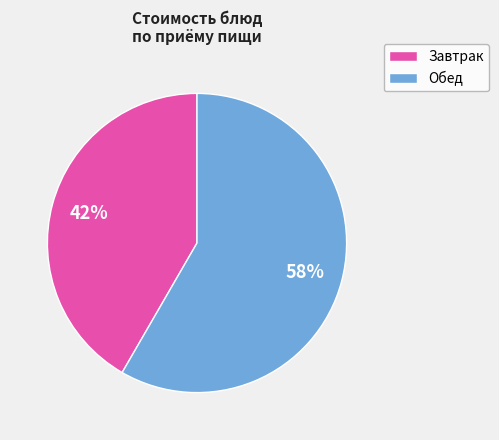

To the nearest percent, what is the average slice percentage?

50%